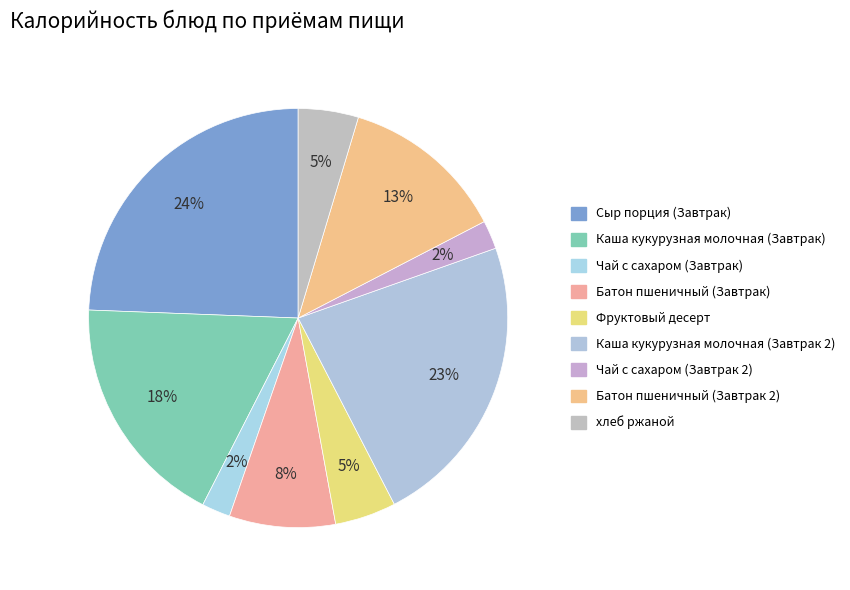

Which category has the smallest portion of the pie?

Чай с сахаром (Завтрак)